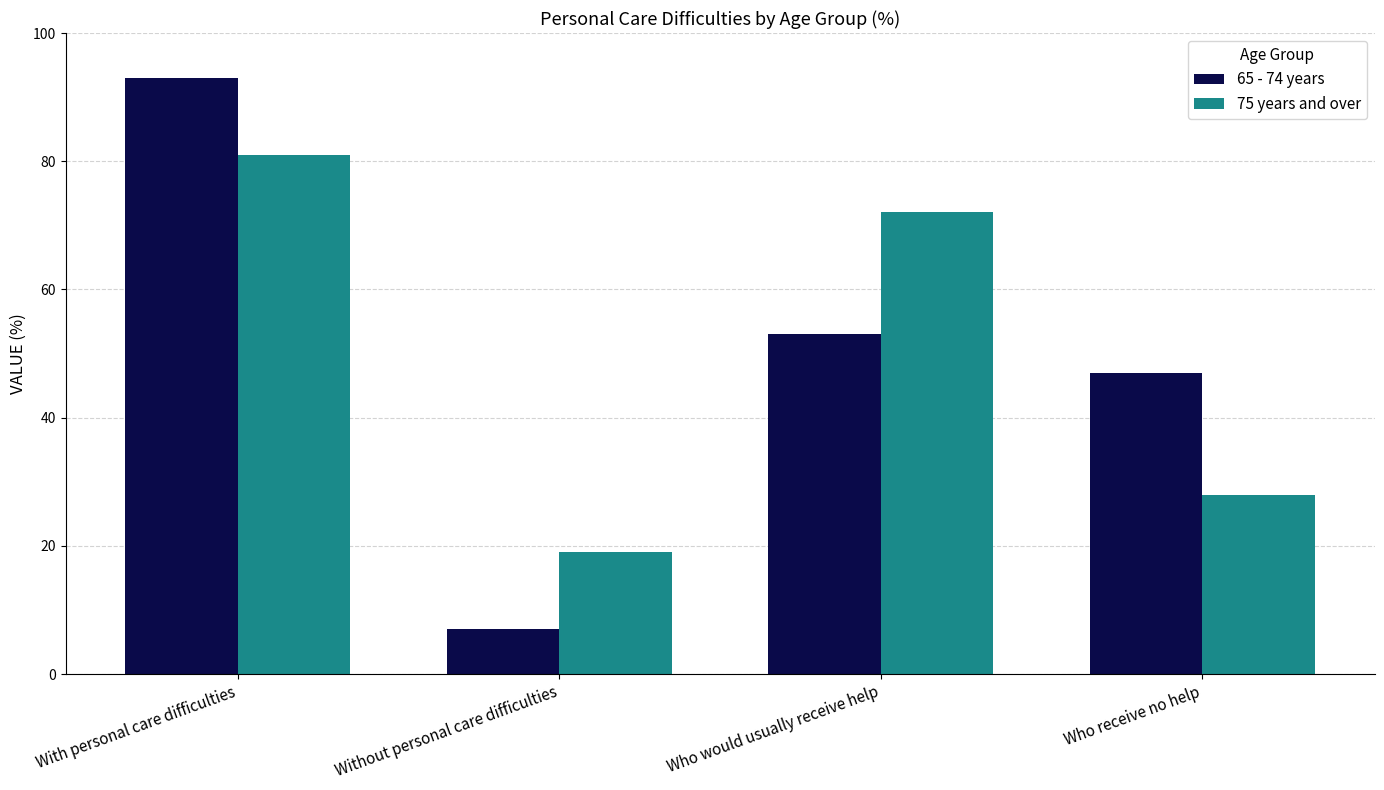

How many groups of bars are there?

4